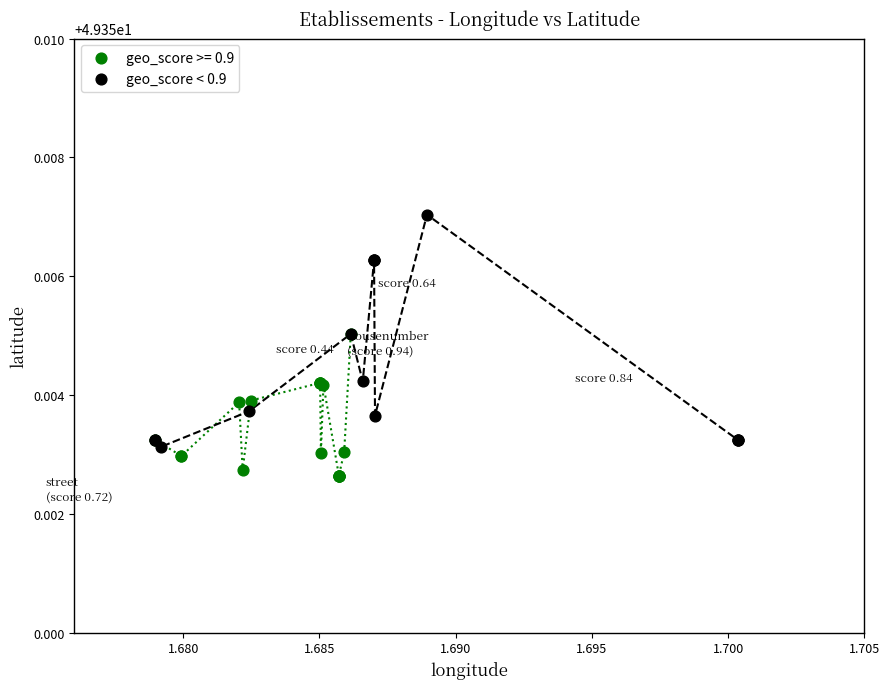

Which series has the widest spread of Y values?

geo_score < 0.9